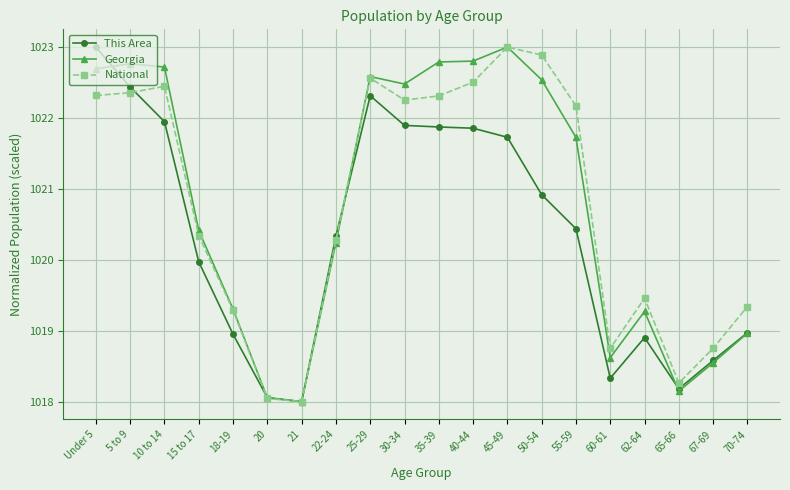

Which series changed the most between 18-19 and 35-39?

Georgia